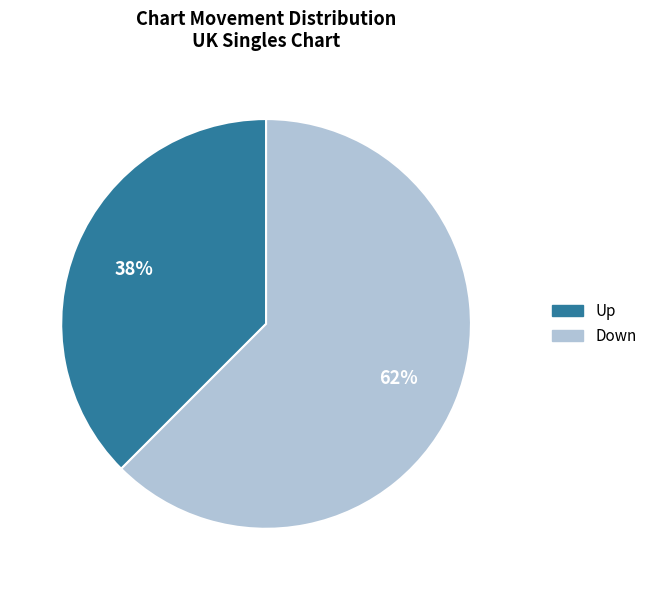

Does any single category account for the majority?

Yes